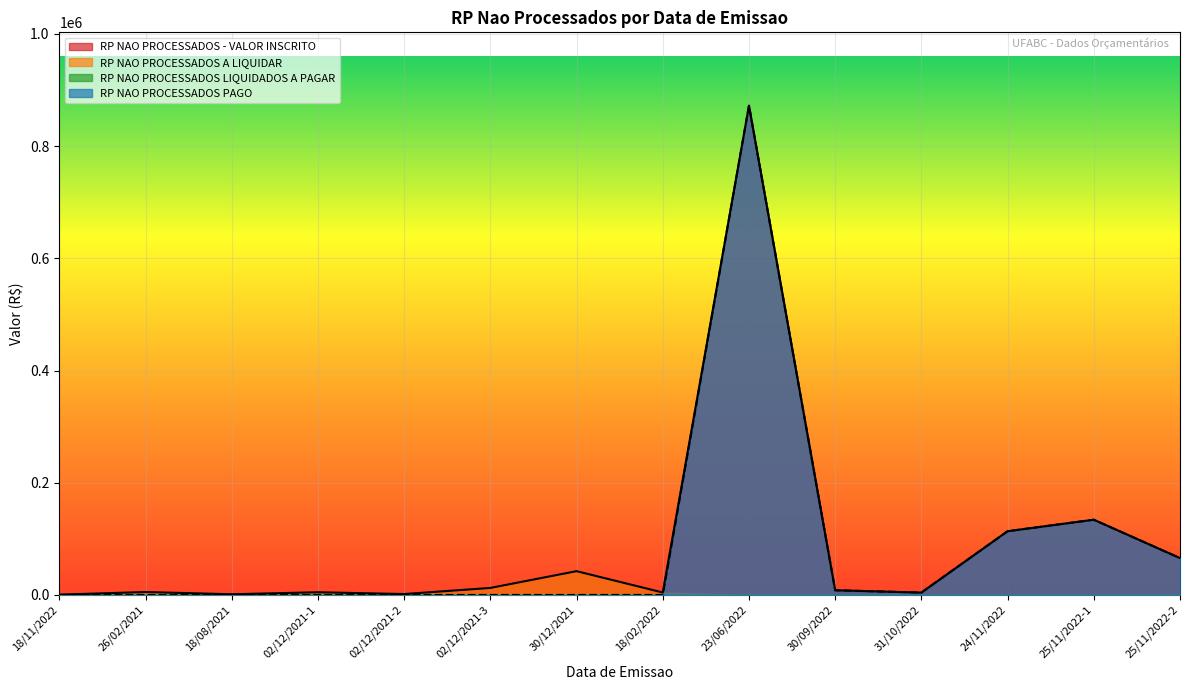

Is it true that RP NAO PROCESSADOS - VALOR INSCRITO equals 19088.8 at 25/11/2022-2?

False